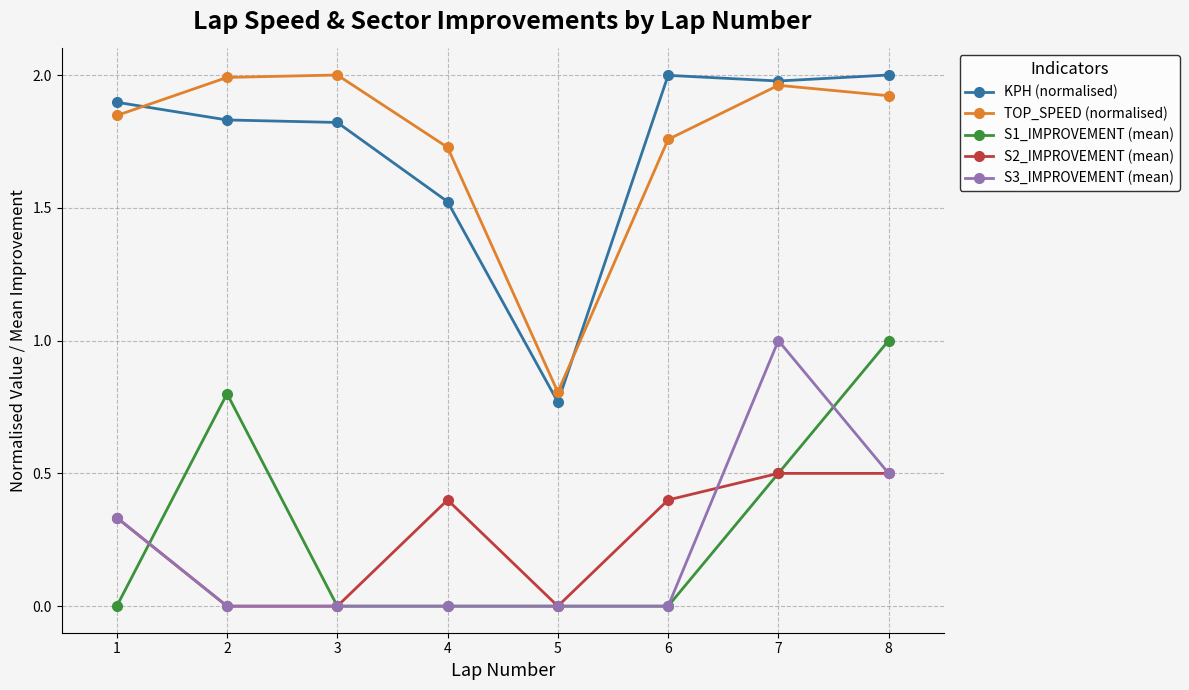

True or false: TOP_SPEED (normalised) and S3_IMPROVEMENT (mean) intersect in this chart.

False